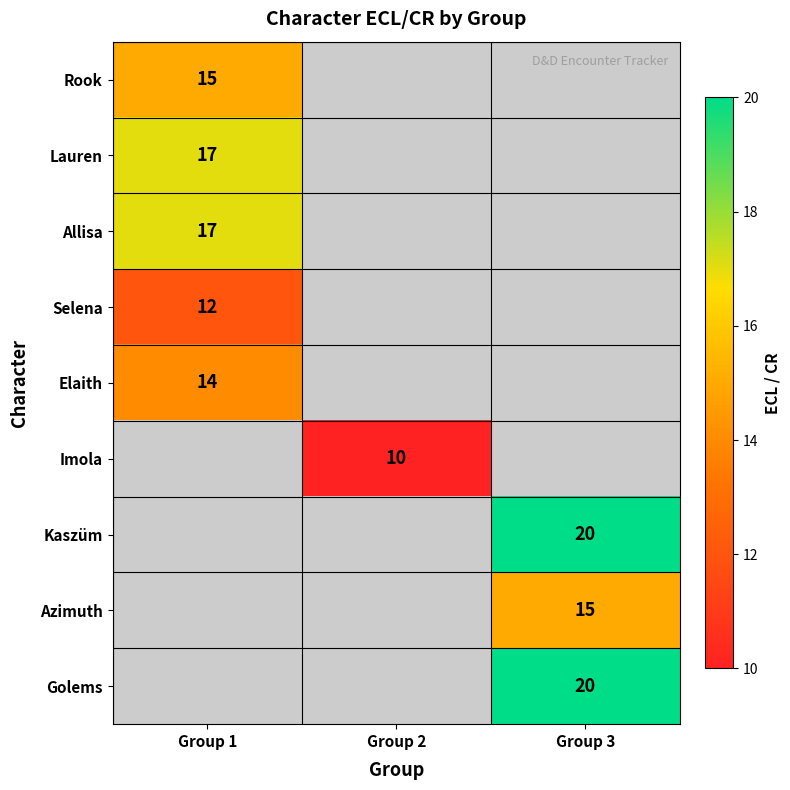

The value of Allisa at Group 1 is 17. True or false?

True